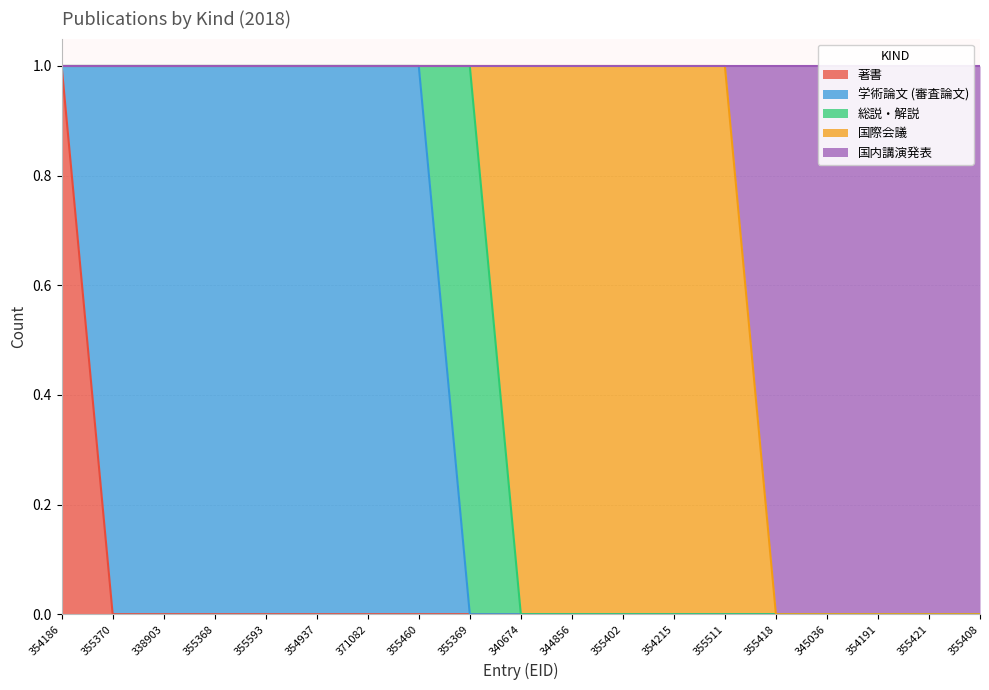

True or false: 国際会議 and 総説・解説 cross at least once.

True